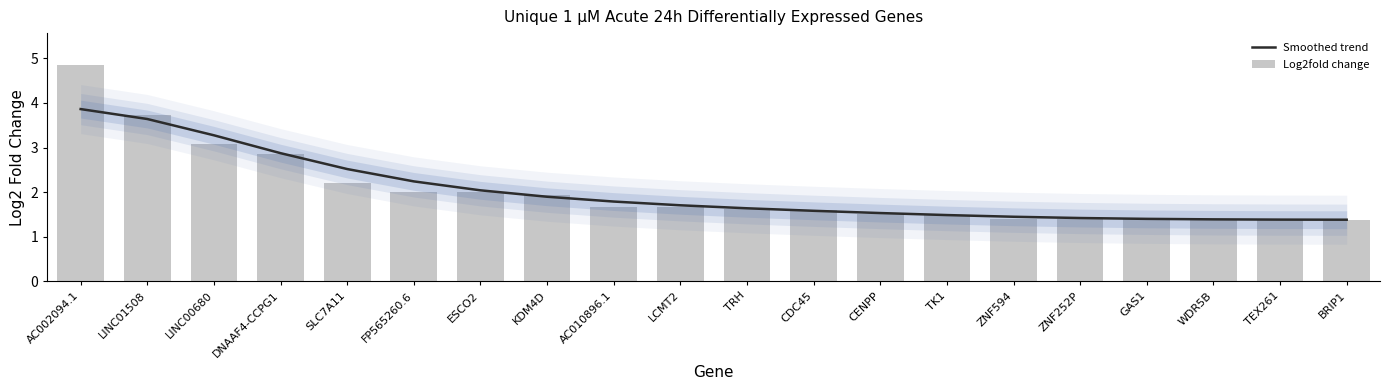

How many data points does each series have?

20